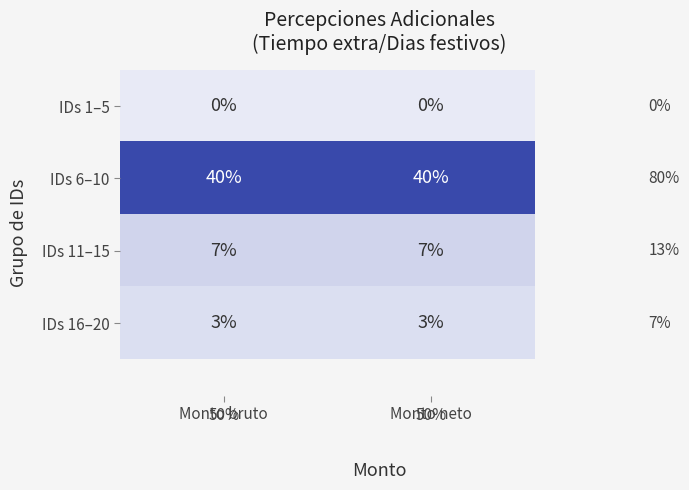

What is the maximum value shown in the chart?

40